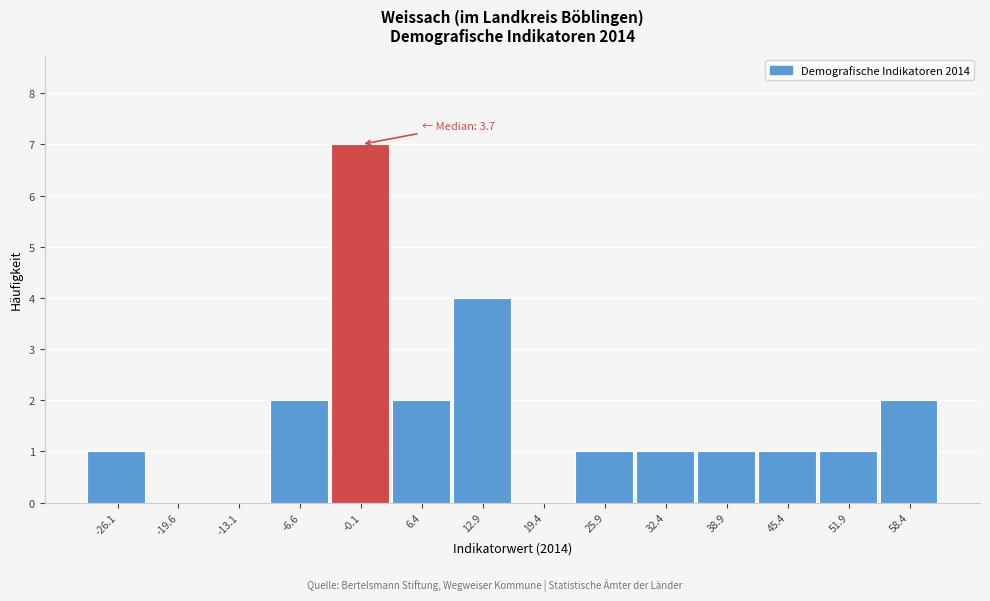

Reading right to left, list all the values displayed in this chart.

58.4=2	51.9=1	45.4=1	38.9=1	32.4=1	25.9=1	19.4=0	12.9=4	6.4=2	-0.1=7	-6.6=2	-13.1=0	-19.6=0	-26.1=1